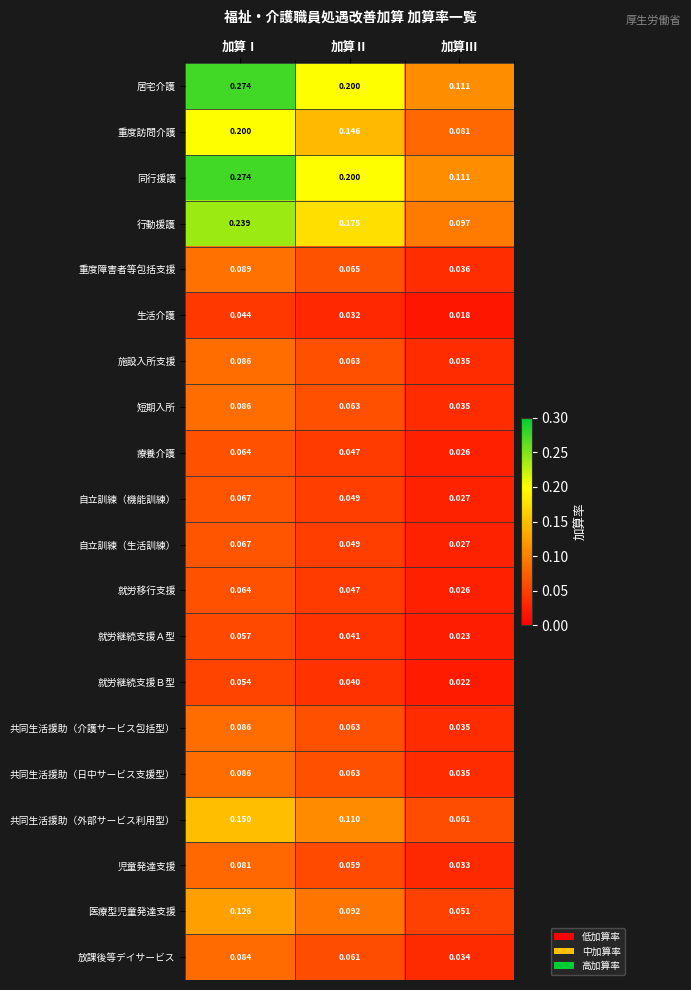

At how many categories does at least one series exceed 0?

3